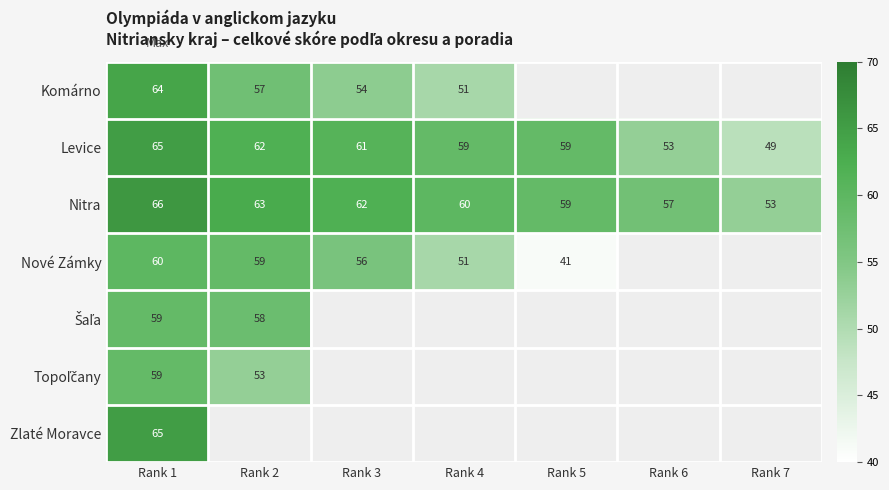

What is the difference between the second highest and second lowest values in the Levice series?

9